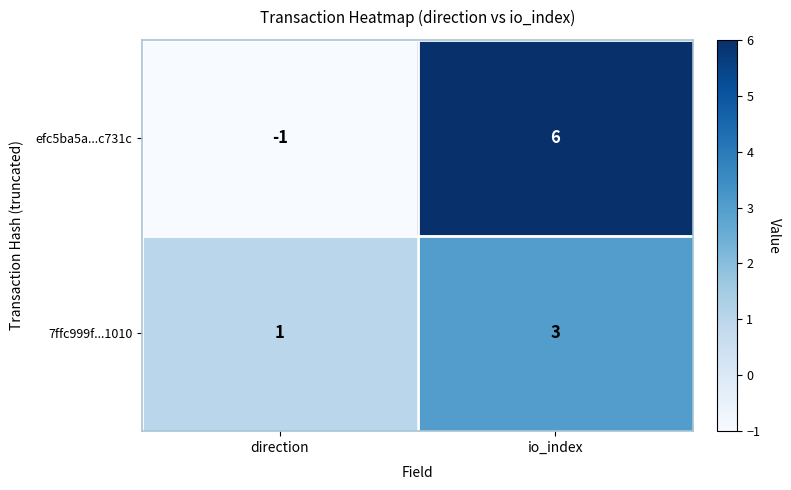

Reading left to right, what are all the values shown in this chart?

efc5ba5a...c731c: direction=-1	io_index=6
7ffc999f...1010: direction=1	io_index=3